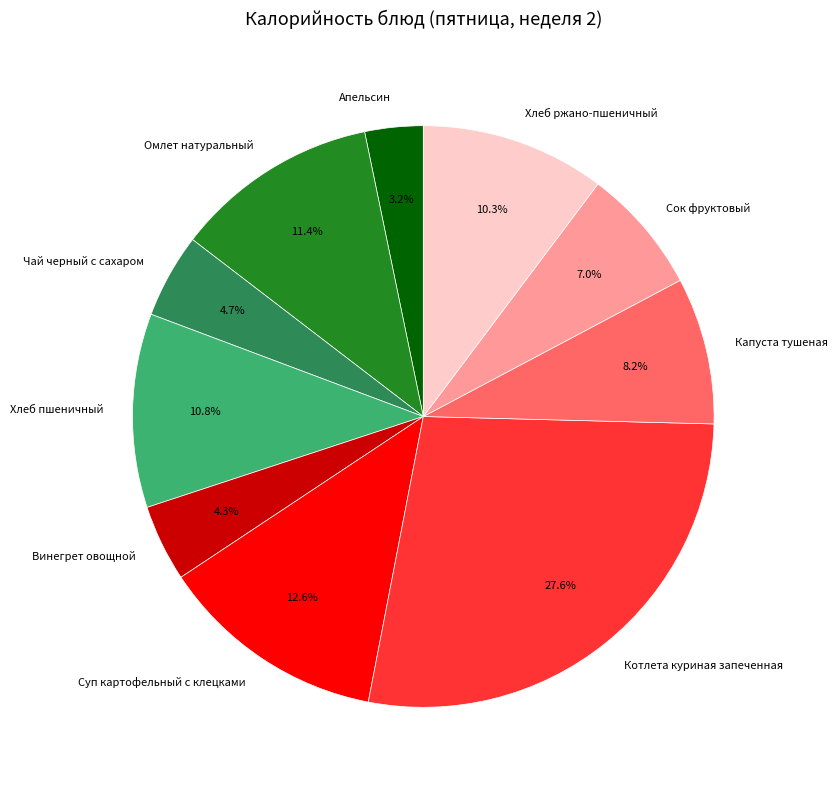

How many slices are in this pie chart?

10